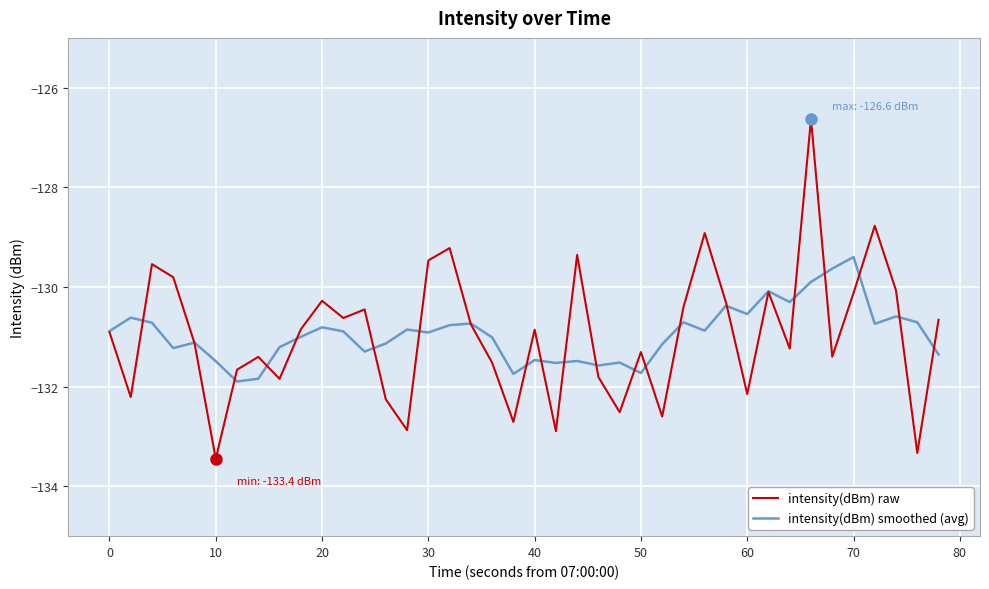

List the series in order of their peak value, lowest first.

intensity(dBm) smoothed (avg), intensity(dBm) raw